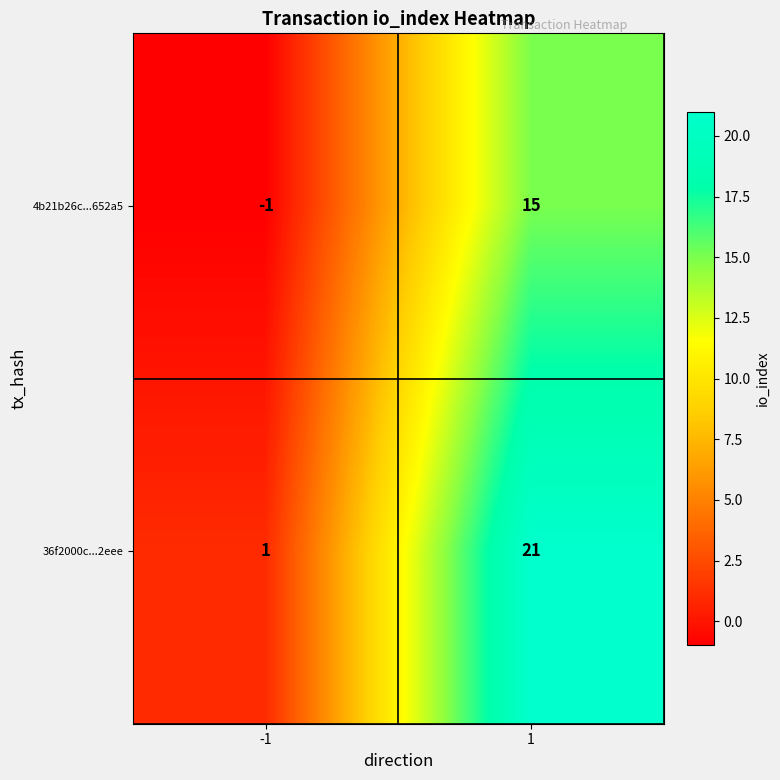

At how many categories does at least one series exceed 19?

1